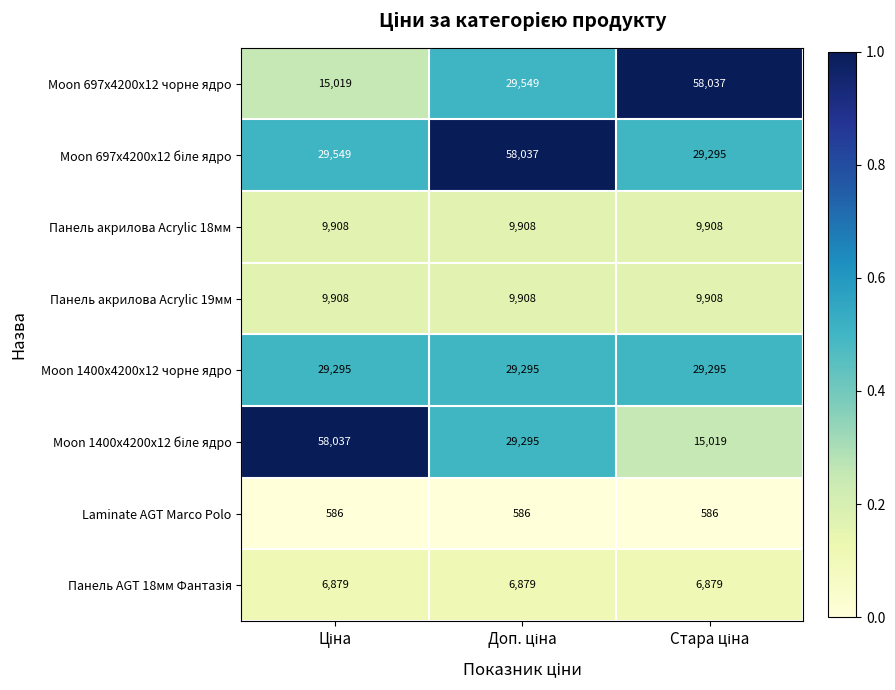

What is the sum of all Панель акрилова Acrylic 19мм values?

29724